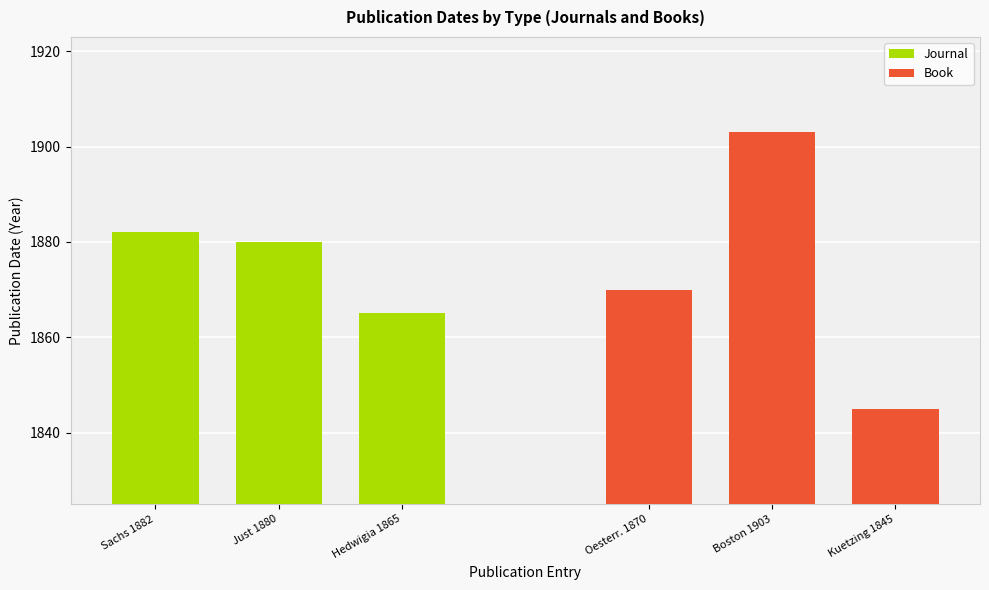

The value of Journal at Hedwigia 1865 is 2483. True or false?

False